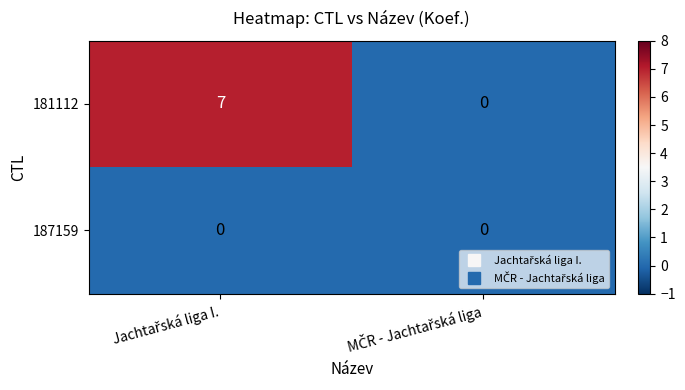

Rank the series by their average value, from lowest to highest.

187159, 181112